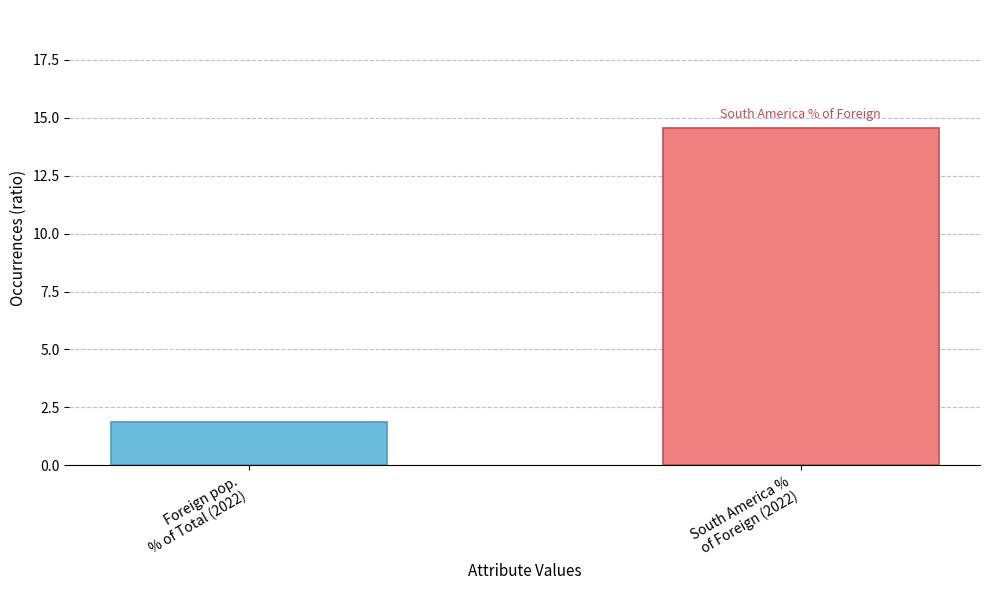

Count the number of categories in the chart.

1